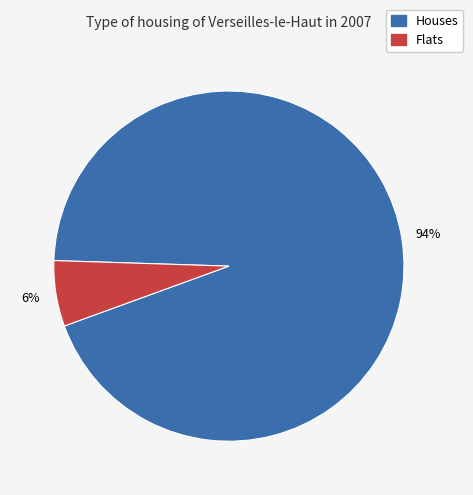

To the nearest percent, what is the average slice percentage?

50%